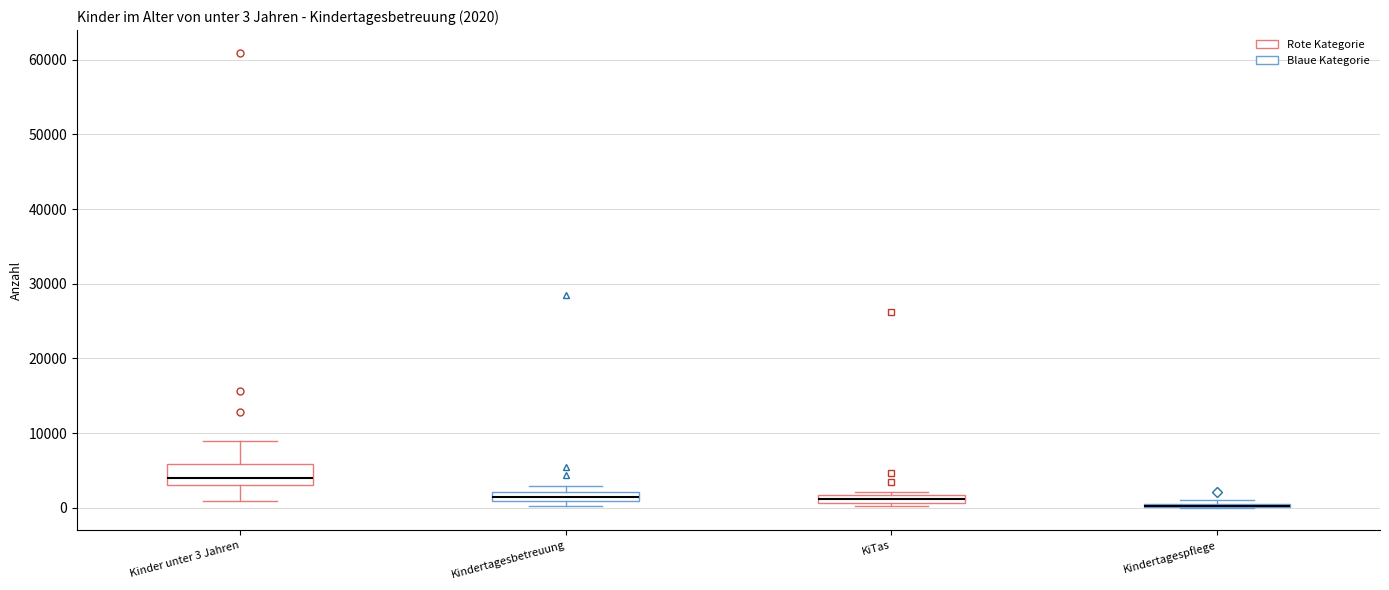

Comparing the boxes themselves (not the whiskers), which one is the tallest?

Kinder unter 3 Jahren